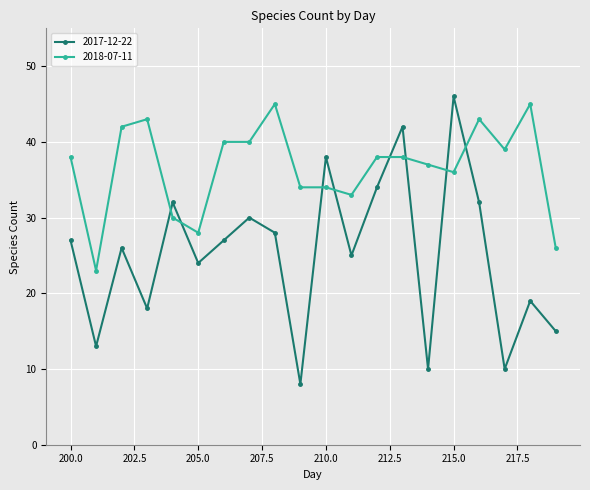

At how many categories does at least one series exceed 41?

7